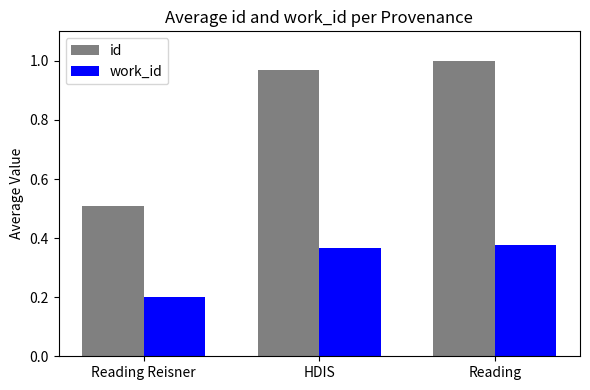

How many series are shown in this chart?

2